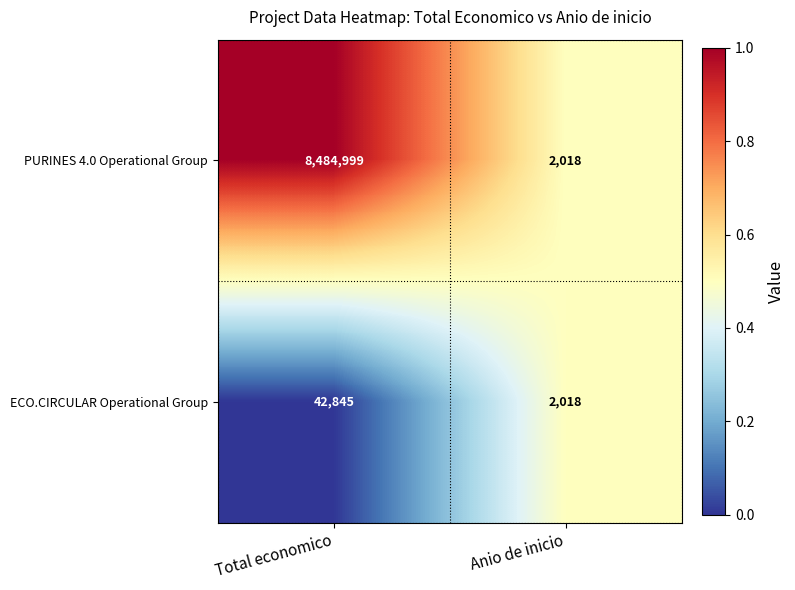

Which label corresponds to the smallest value in the chart?

Anio de inicio